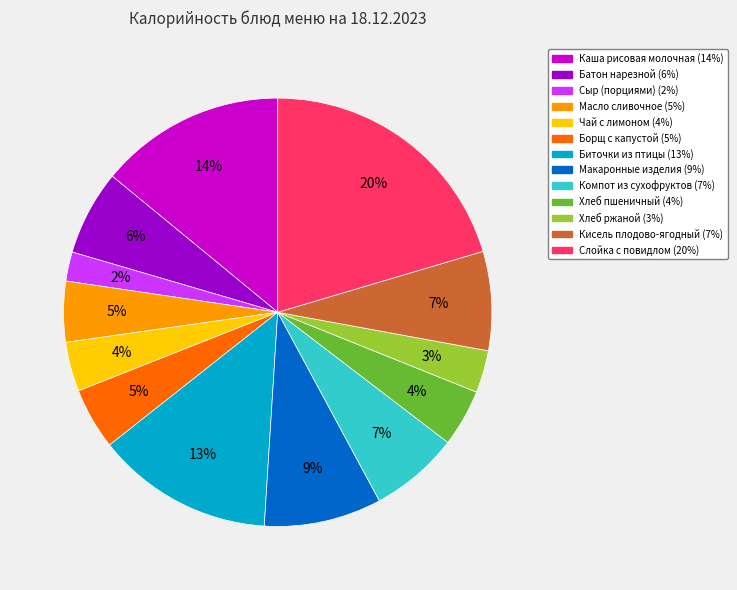

Is it true that Кисель плодово-ягодный is 22% of the pie?

False